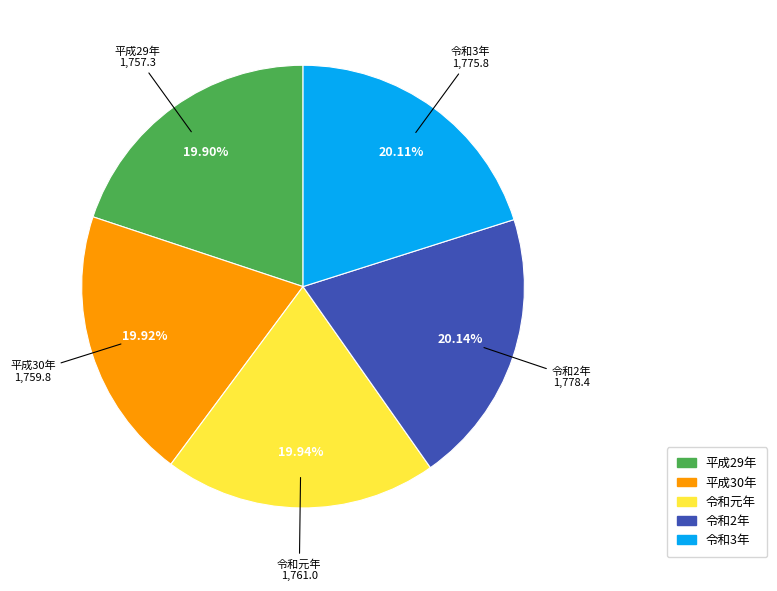

Does 令和3年 account for over 50% of the chart?

No